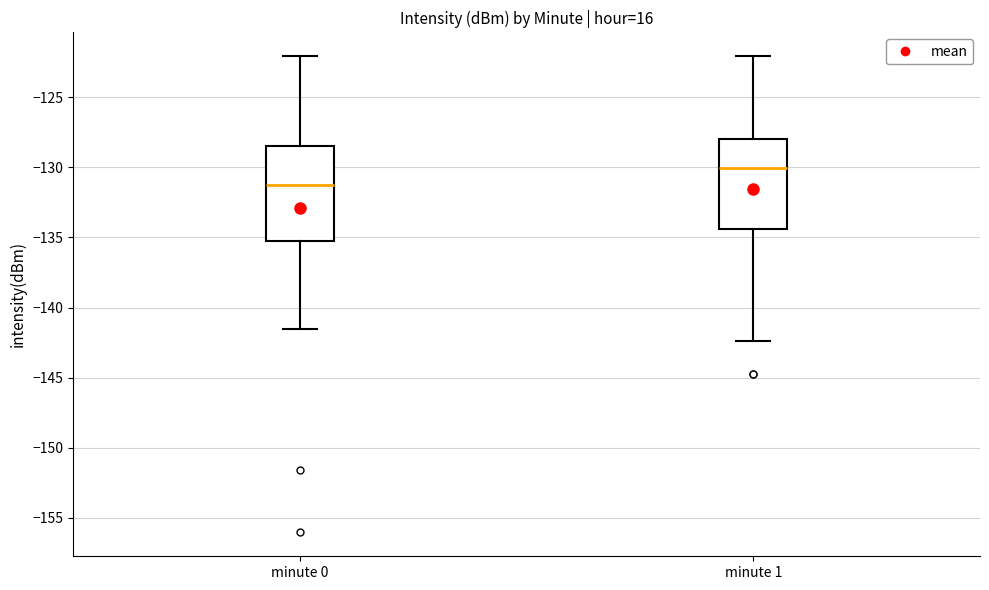

Which box's median line is the lowest?

minute 0